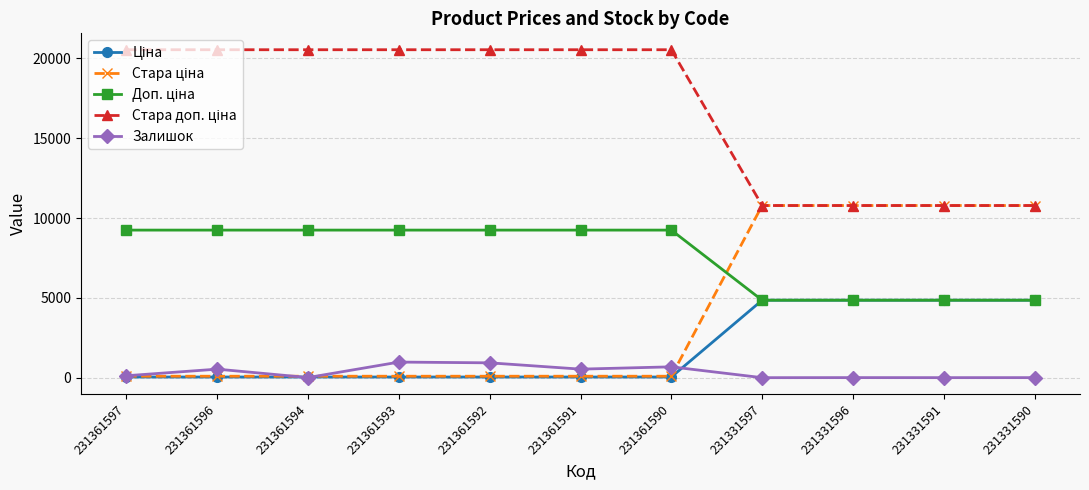

What is the greatest value displayed?

20547.0